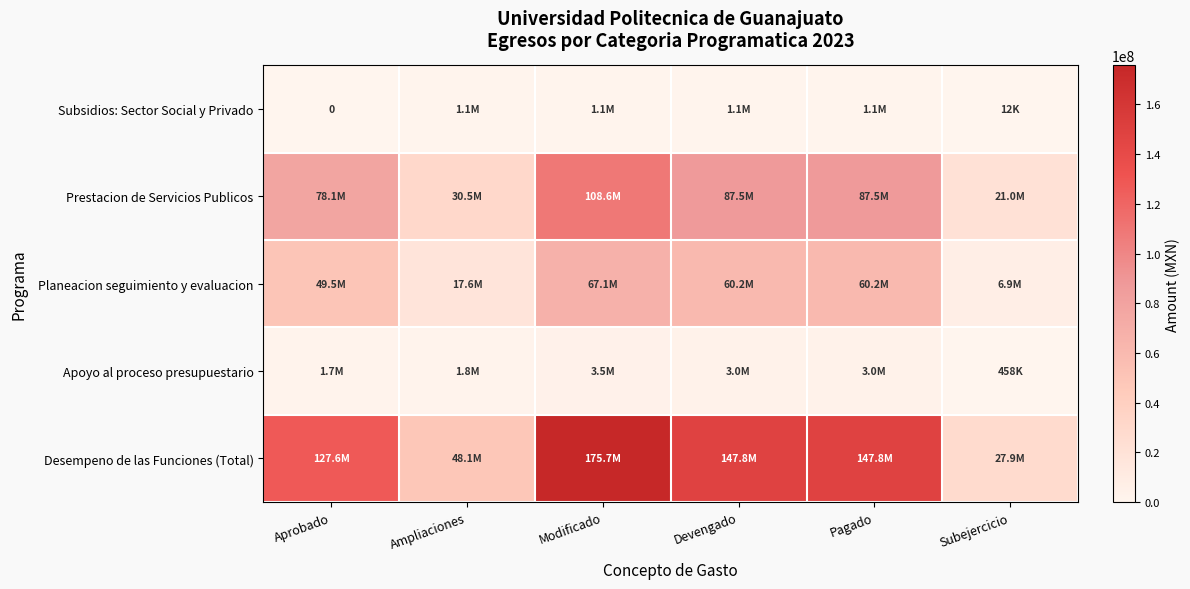

What is the sum of the Planeacion seguimiento y evaluacion values at Devengado and Ampliaciones?

77871461.0